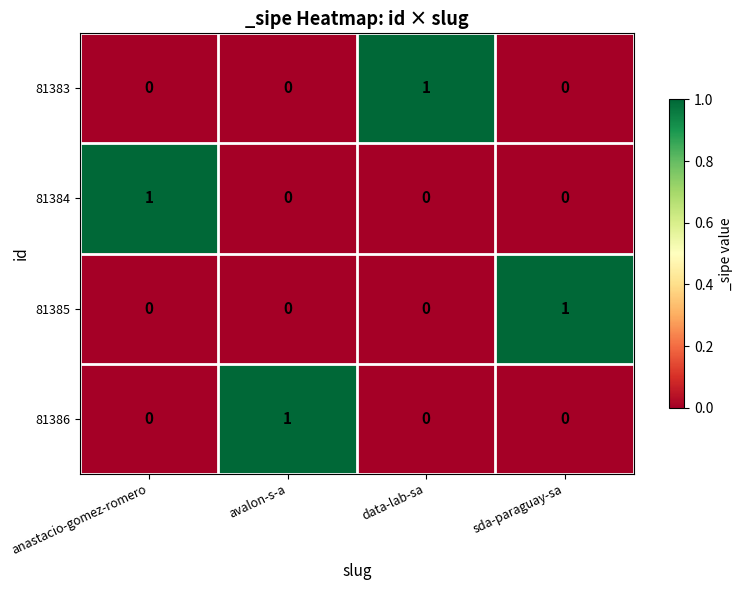

Is the value of 81385 at avalon-s-a greater than the value of 81386 at avalon-s-a?

No